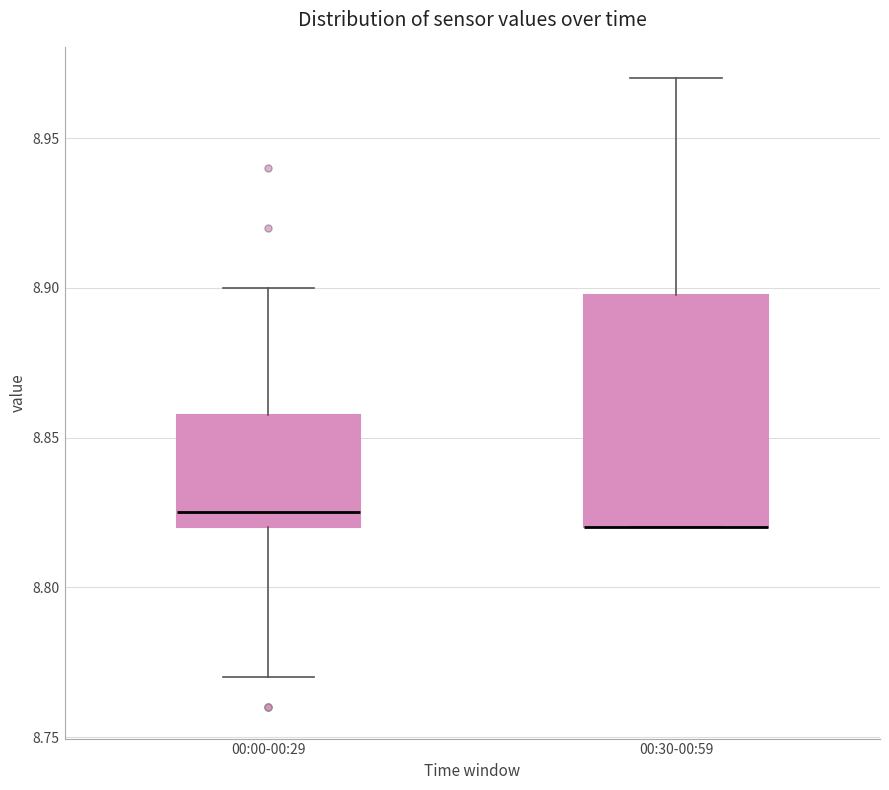

Which box is the tallest, from its lower edge to its upper edge?

00:30-00:59